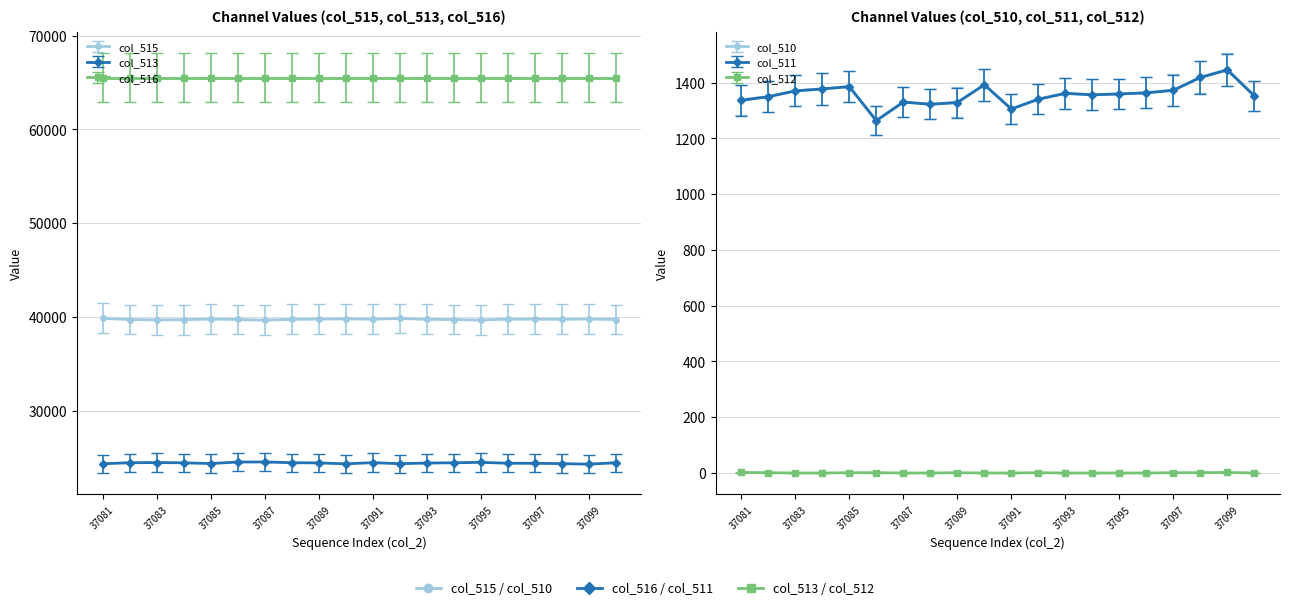

What is the difference between the col_513 values at 37093 and 37099?

118